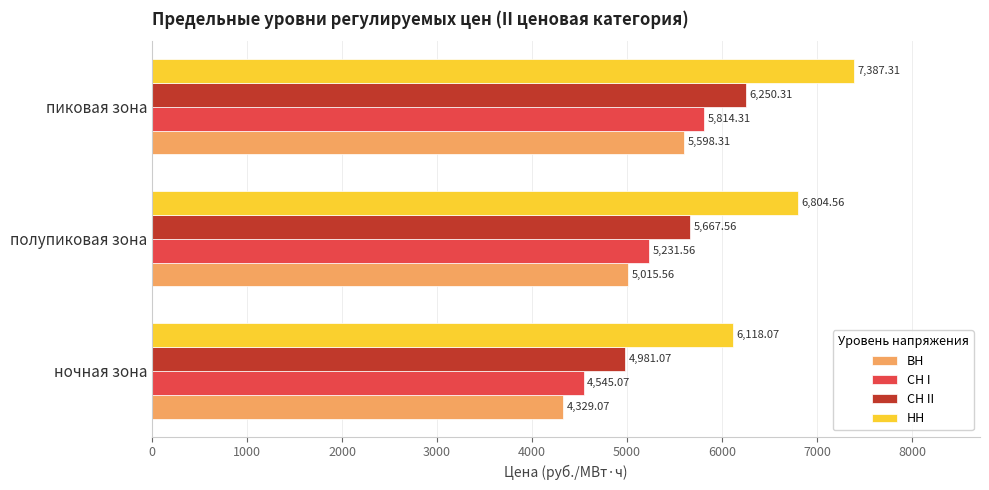

At which category is the sum across all series the highest?

пиковая зона